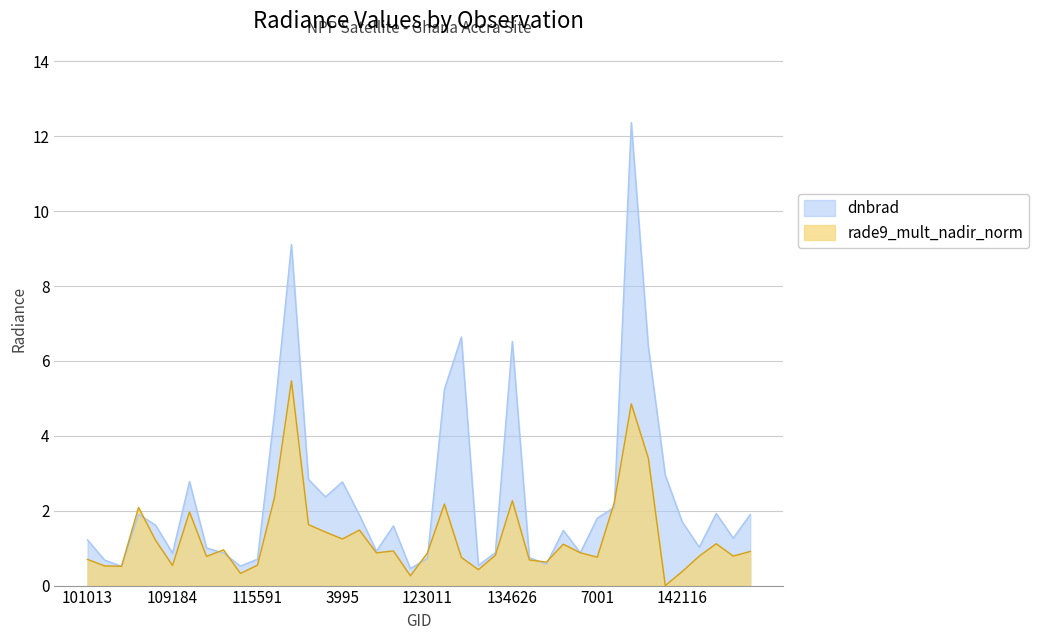

Rank the categories by dnbrad value from highest to lowest.

141142, 119351, 130059, 134626, 141331, 124261, 115976, 141525, 120041, 113477, 3995, 120388, 140194, 142694, 107081, 143878, 121771, 7001, 142116, 107253, 122463, 138425, 143686, 101013, 142500, 113644, 122289, 134260, 139217, 113817, 109184, 137268, 123011, 115591, 104315, 138230, 132798, 115226, 104431, 122837